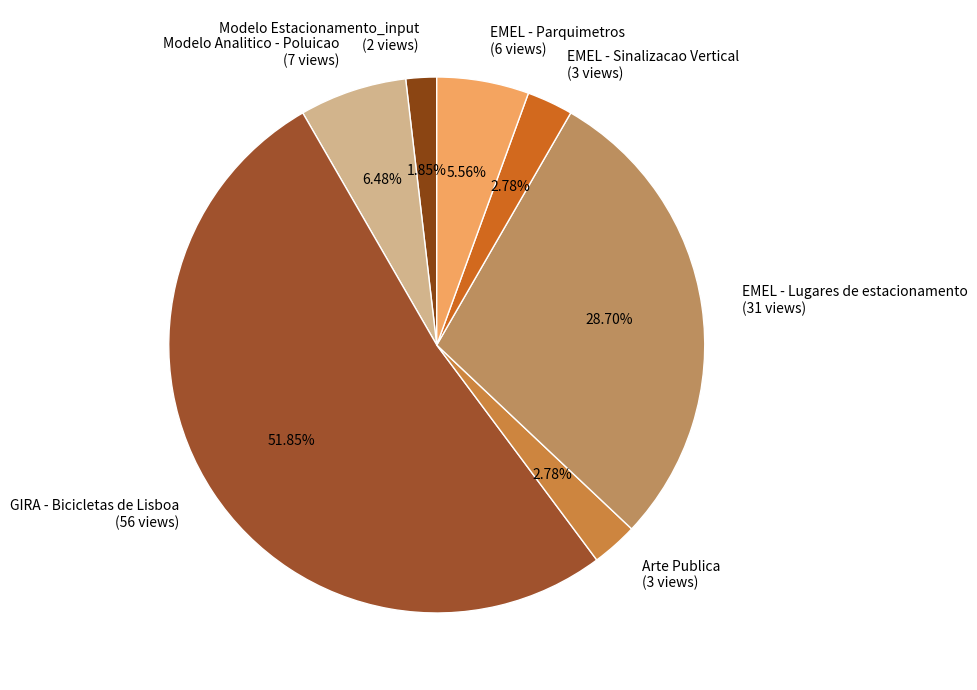

What is the smallest slice in the pie chart?

Modelo Estacionamento_input (2 views)